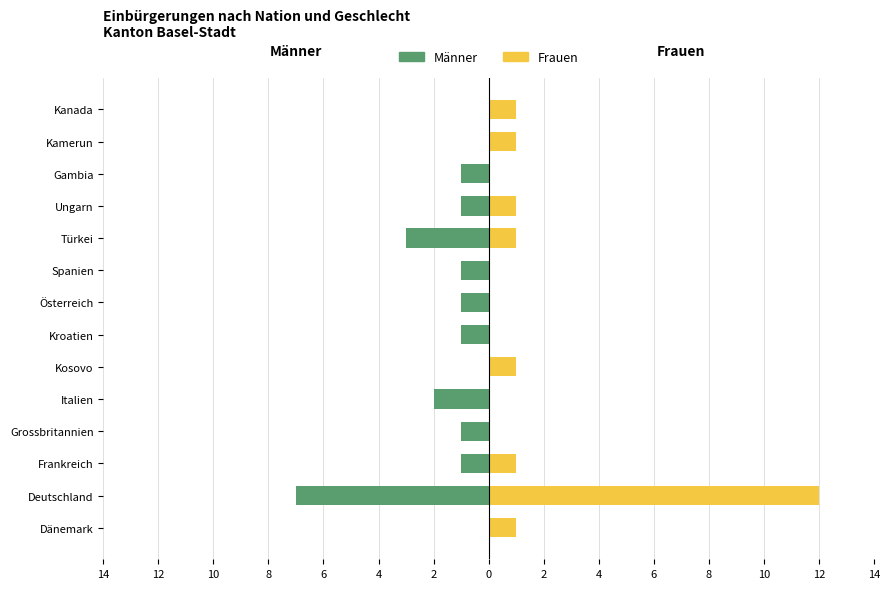

What is the spread (max minus min) of values at 10?

2